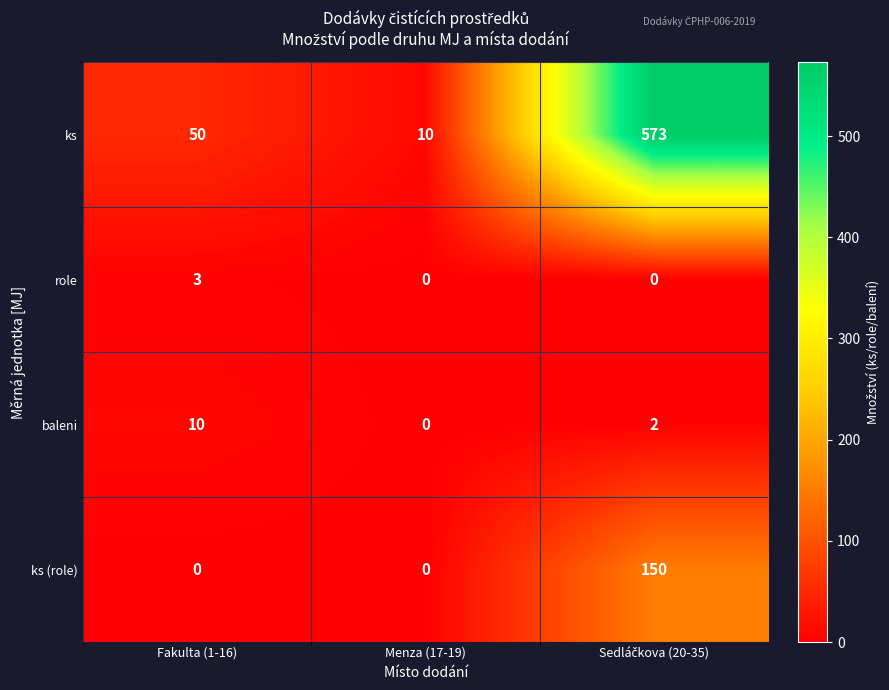

What is the approximate value of ks at Menza (17-19)?

10